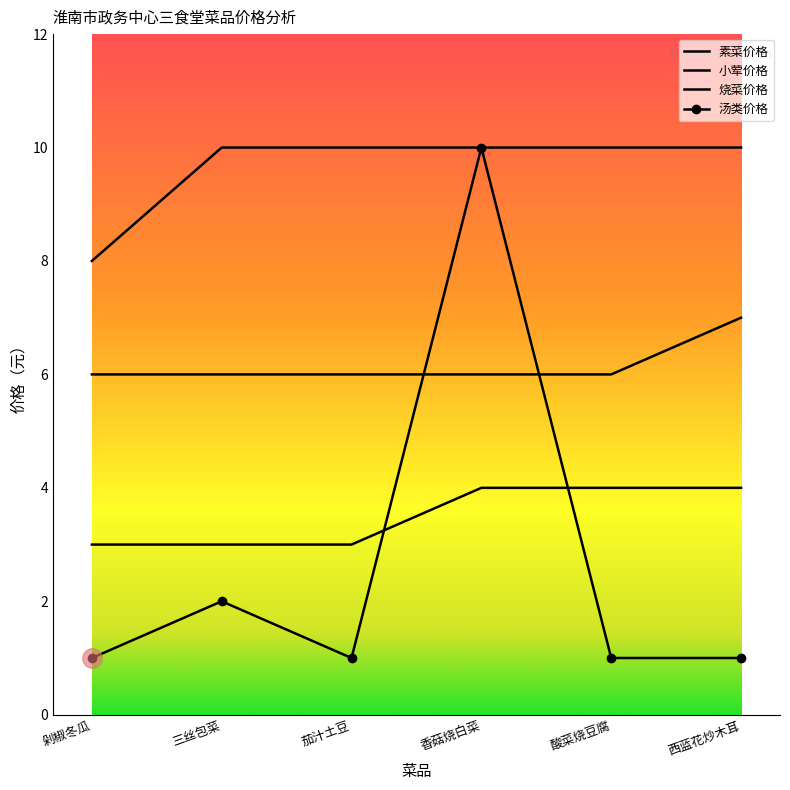

What is the minimum value for 烧菜价格?

8